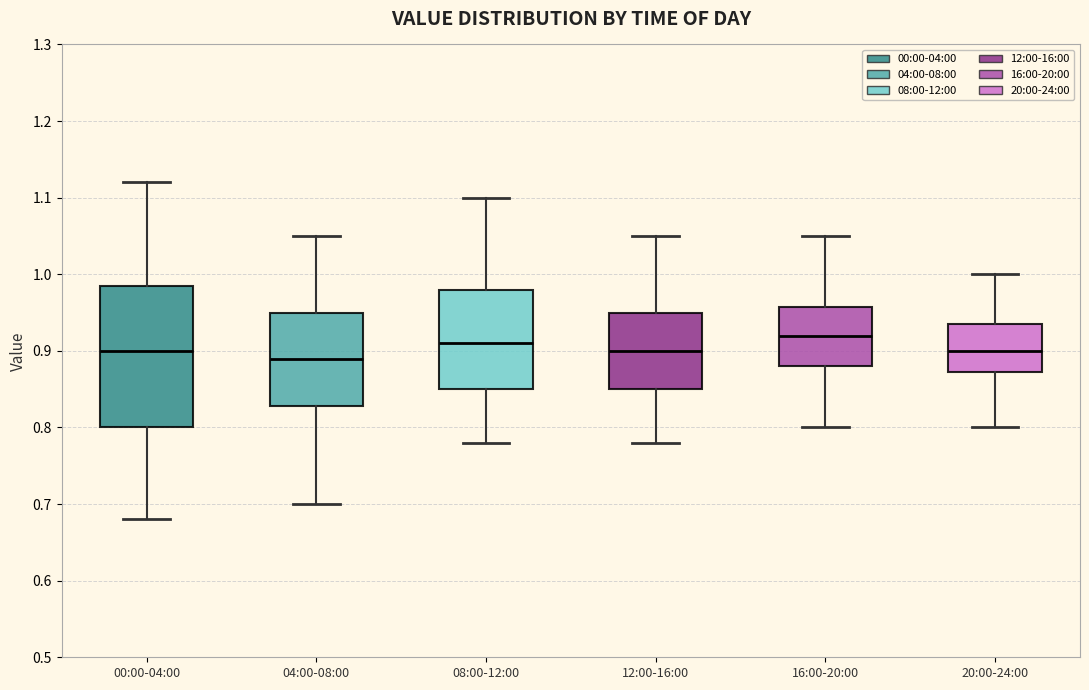

Reading left to right, read every box against the y-axis: the position of its median line, the range the box covers, and the ends of its whiskers. The values are not printed on the chart, so give them approximately, as read against the axis.

00:00-04:00: median 0.90, box 0.80 to 0.99, whiskers 0.68 to 1.12
04:00-08:00: median 0.89, box 0.83 to 0.95, whiskers 0.70 to 1.05
08:00-12:00: median 0.91, box 0.85 to 0.98, whiskers 0.78 to 1.10
12:00-16:00: median 0.90, box 0.85 to 0.95, whiskers 0.78 to 1.05
16:00-20:00: median 0.92, box 0.88 to 0.96, whiskers 0.80 to 1.05
20:00-24:00: median 0.90, box 0.87 to 0.94, whiskers 0.80 to 1.00